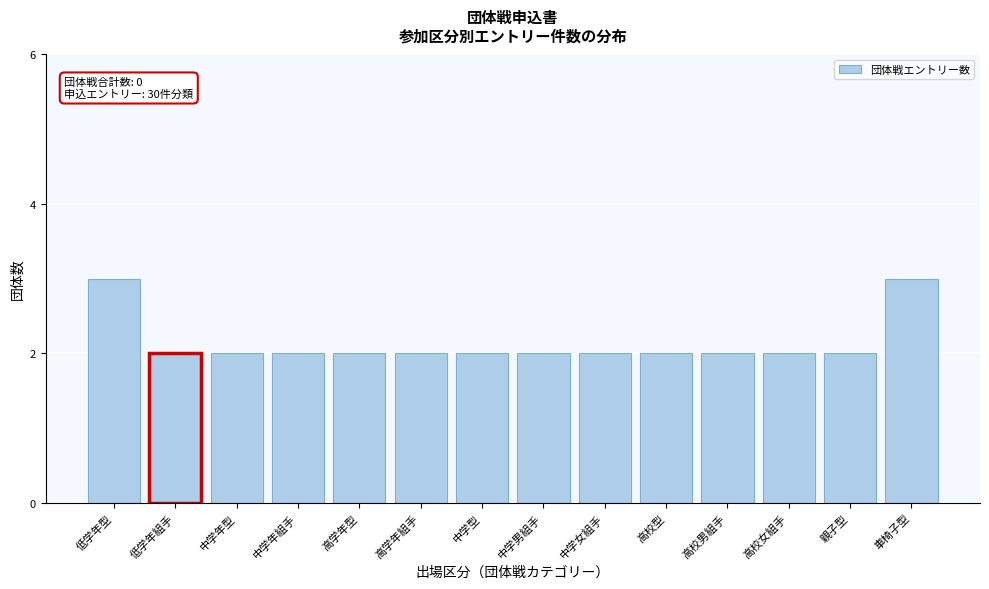

Reading right to left, transcribe all the data shown in this chart.

車椅子型=3	親子型=2	高校女組手=2	高校男組手=2	高校型=2	中学女組手=2	中学男組手=2	中学型=2	高学年組手=2	高学年型=2	中学年組手=2	中学年型=2	低学年組手=2	低学年型=3